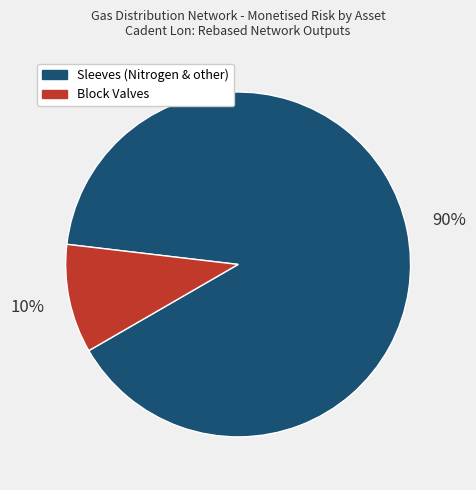

To the nearest percent, what is the average slice percentage?

50%